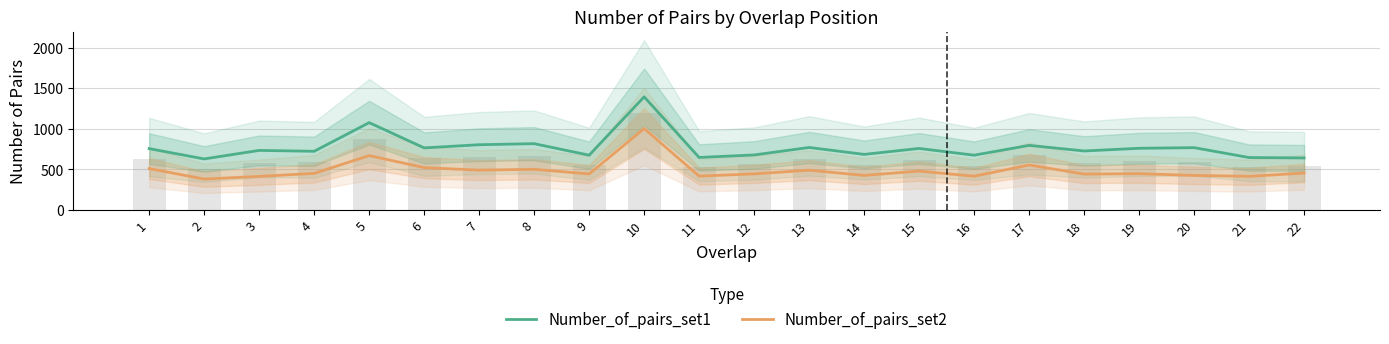

At how many categories does at least one series exceed 1105?

1